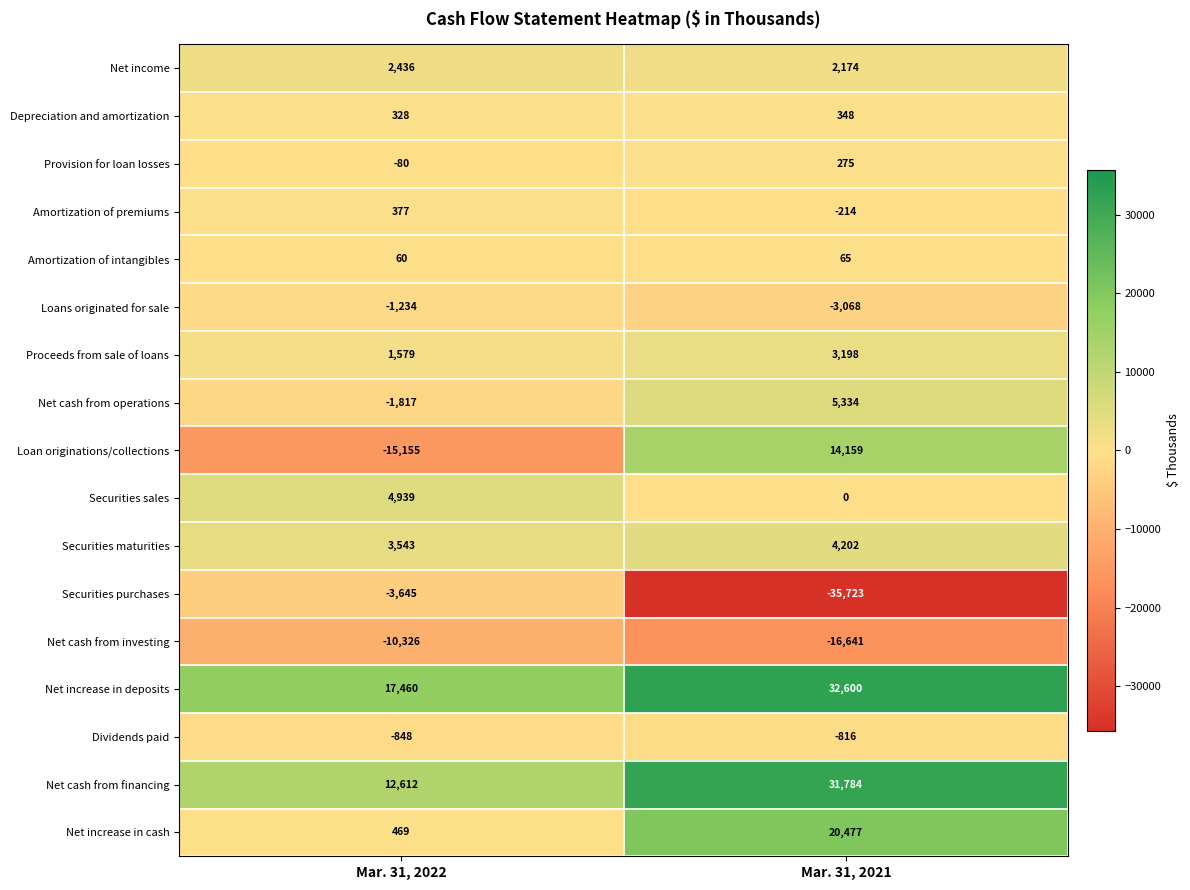

Where is Net cash from investing nearest to the value -13483?

Mar. 31, 2022